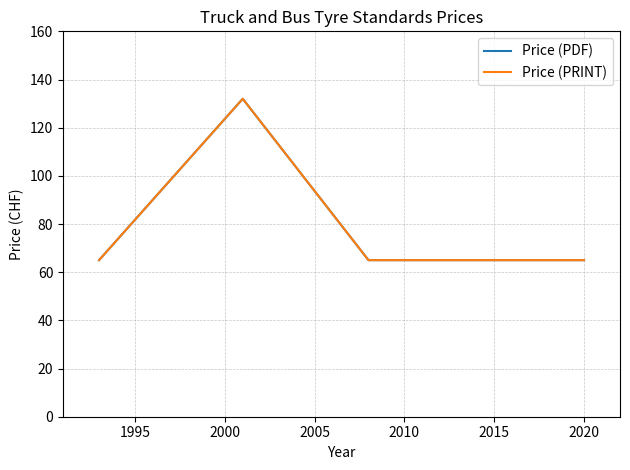

What is the sum of all Price (PDF) values?

327